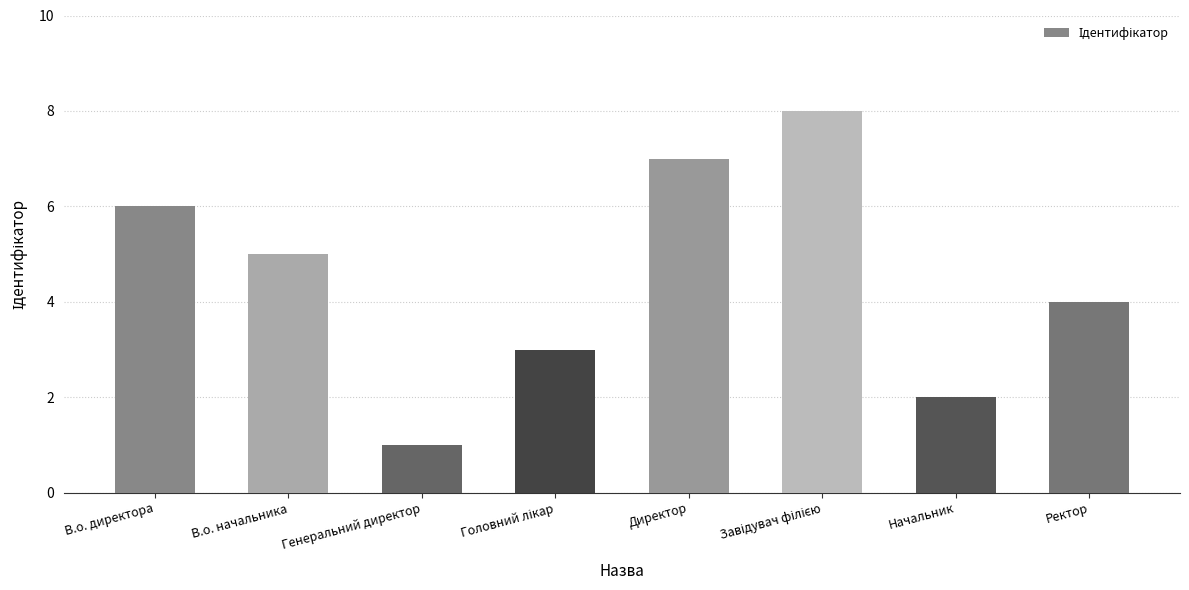

Between Начальник and Директор, which is larger?

Директор